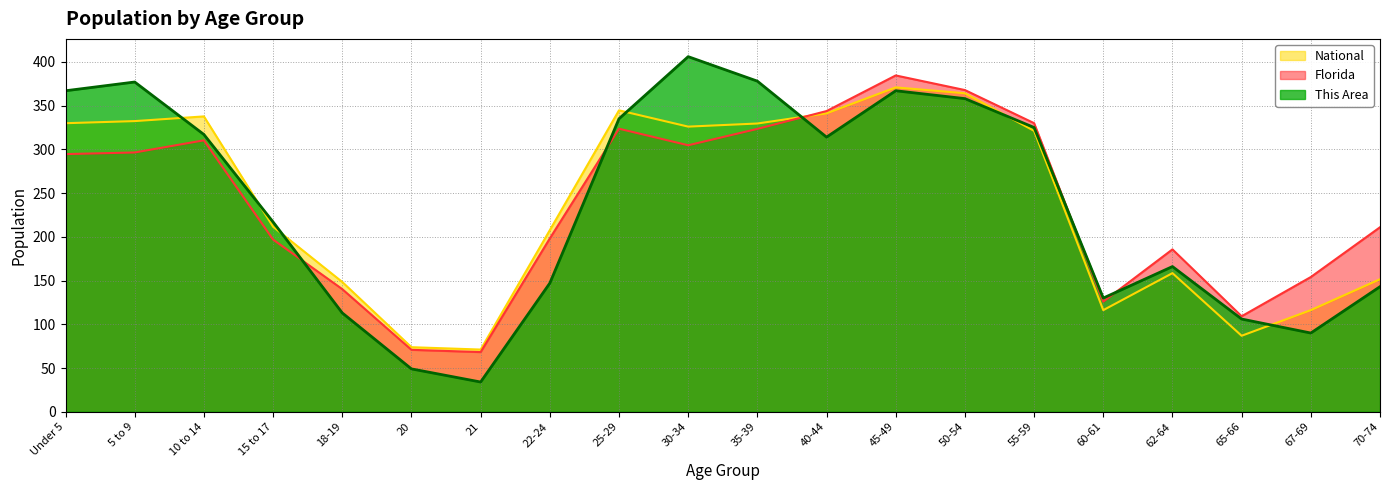

Reading right to left, list all the values displayed in this chart.

This Area: 70-74=143.0	67-69=90.0	65-66=106.0	62-64=166.0	60-61=130.0	55-59=325.0	50-54=358.0	45-49=367.0	40-44=314.0	35-39=378.0	30-34=406.0	25-29=335.0	22-24=147.0	21=34.0	20=49.0	18-19=113.0	15 to 17=217.0	10 to 14=317.0	5 to 9=377.0	Under 5=367.0
Florida: 70-74=210.9	67-69=154.0	65-66=109.2	62-64=185.6	60-61=125.9	55-59=330.0	50-54=367.8	45-49=384.5	40-44=343.8	35-39=323.4	30-34=304.7	25-29=323.6	22-24=198.2	21=68.2	20=70.8	18-19=140.2	15 to 17=196.9	10 to 14=310.3	5 to 9=296.4	Under 5=294.6
National: 70-74=151.5	67-69=116.2	65-66=86.9	62-64=158.5	60-61=116.2	55-59=321.1	50-54=364.1	45-49=370.8	40-44=341.2	35-39=329.5	30-34=326.0	25-29=344.6	22-24=207.6	21=71.1	20=73.8	18-19=148.4	15 to 17=211.6	10 to 14=337.7	5 to 9=332.3	Under 5=329.9